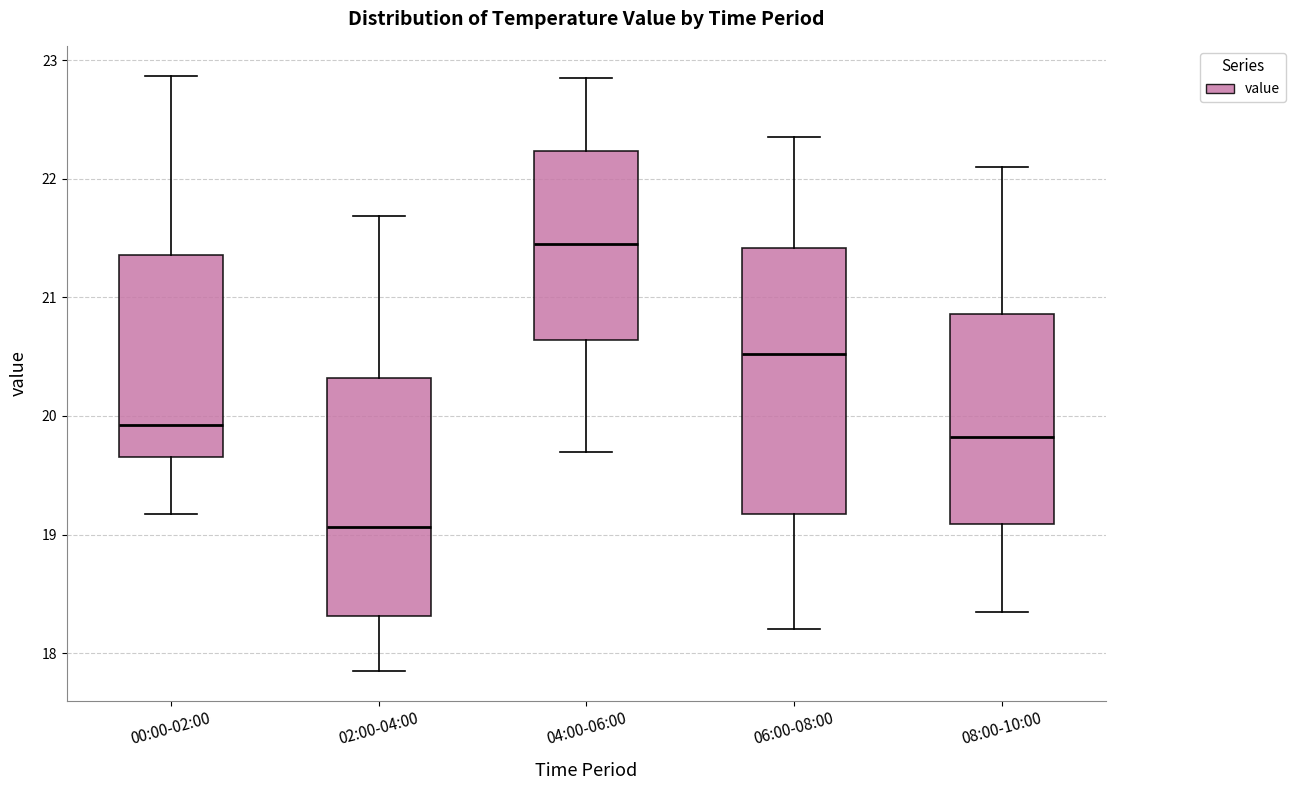

Which box's median line is the highest?

04:00-06:00